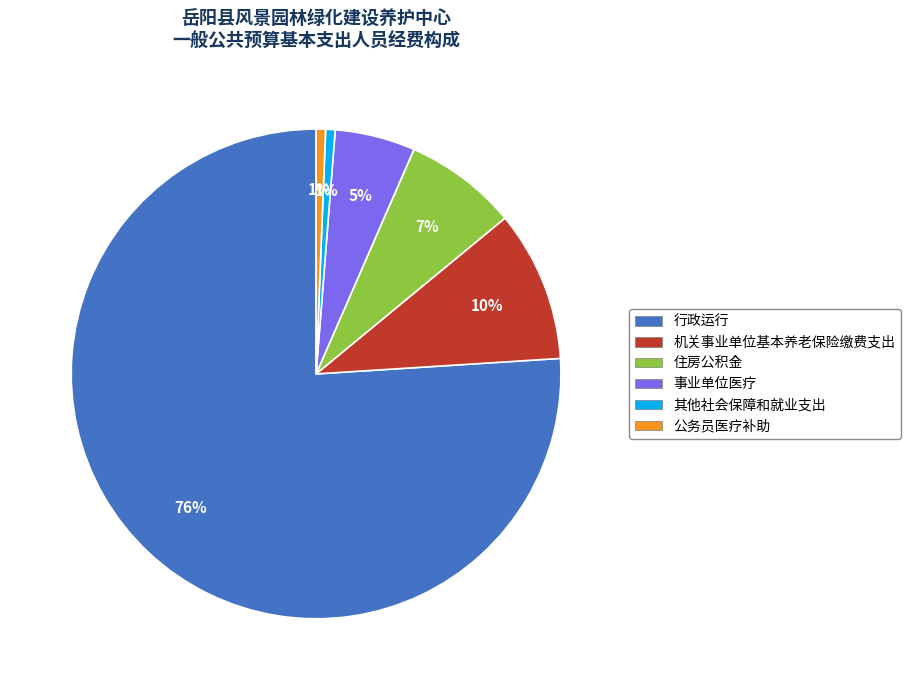

Does 机关事业单位基本养老保险缴费支出 account for over 50% of the chart?

No